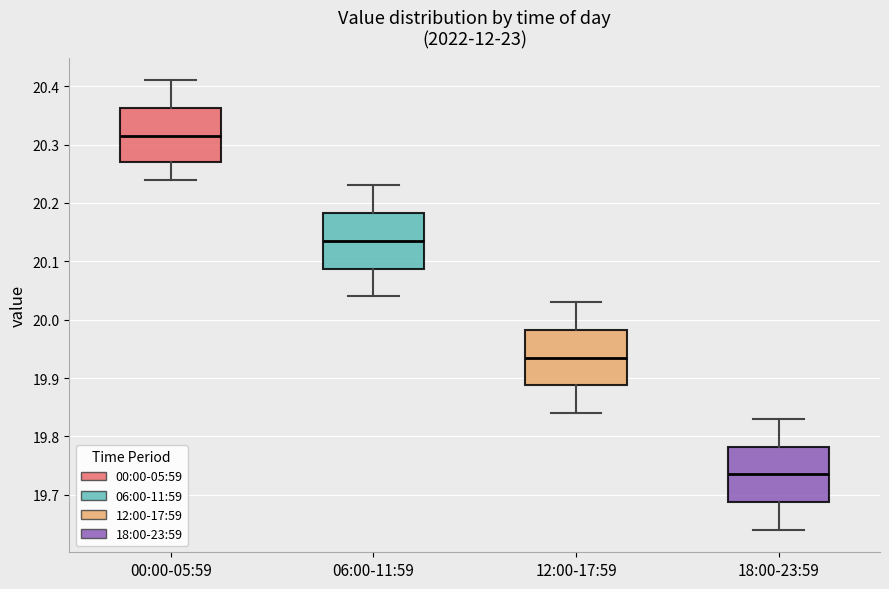

Which box's median line is the highest?

00:00-05:59